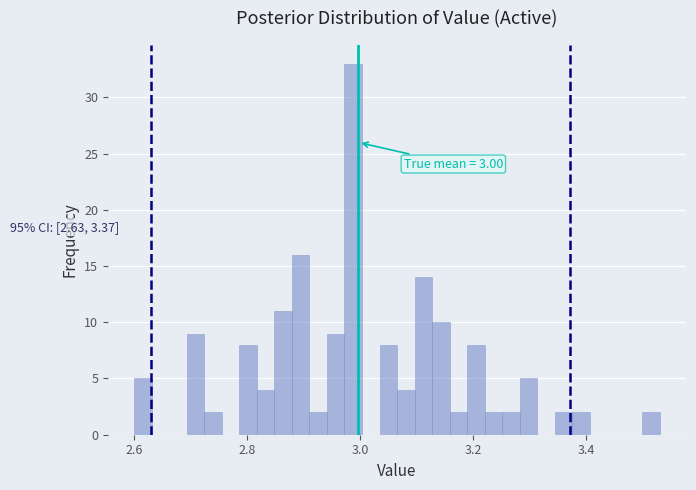

Around what value on the x-axis is the tallest bar? Give the approximate position of its centre, as read against the axis.

2.98